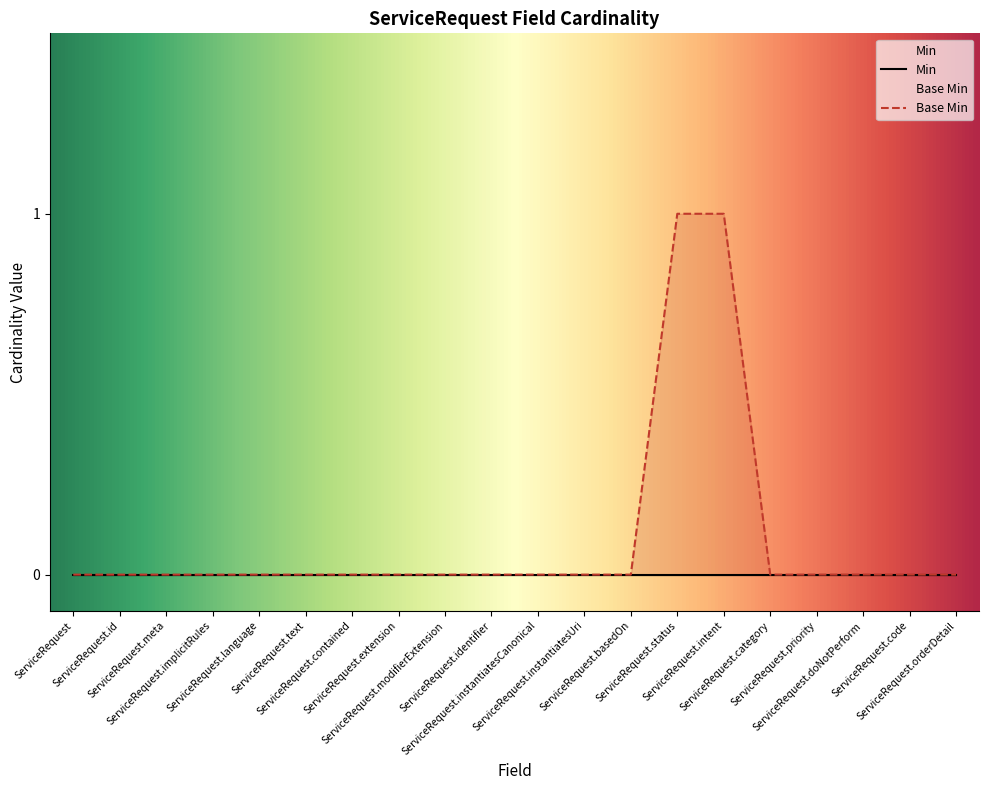

List the labels in order of value, smallest first.

ServiceRequest, ServiceRequest.id, ServiceRequest.meta, ServiceRequest.implicitRules, ServiceRequest.language, ServiceRequest.text, ServiceRequest.contained, ServiceRequest.extension, ServiceRequest.modifierExtension, ServiceRequest.identifier, ServiceRequest.instantiatesCanonical, ServiceRequest.instantiatesUri, ServiceRequest.basedOn, ServiceRequest.category, ServiceRequest.priority, ServiceRequest.doNotPerform, ServiceRequest.code, ServiceRequest.orderDetail, ServiceRequest.status, ServiceRequest.intent